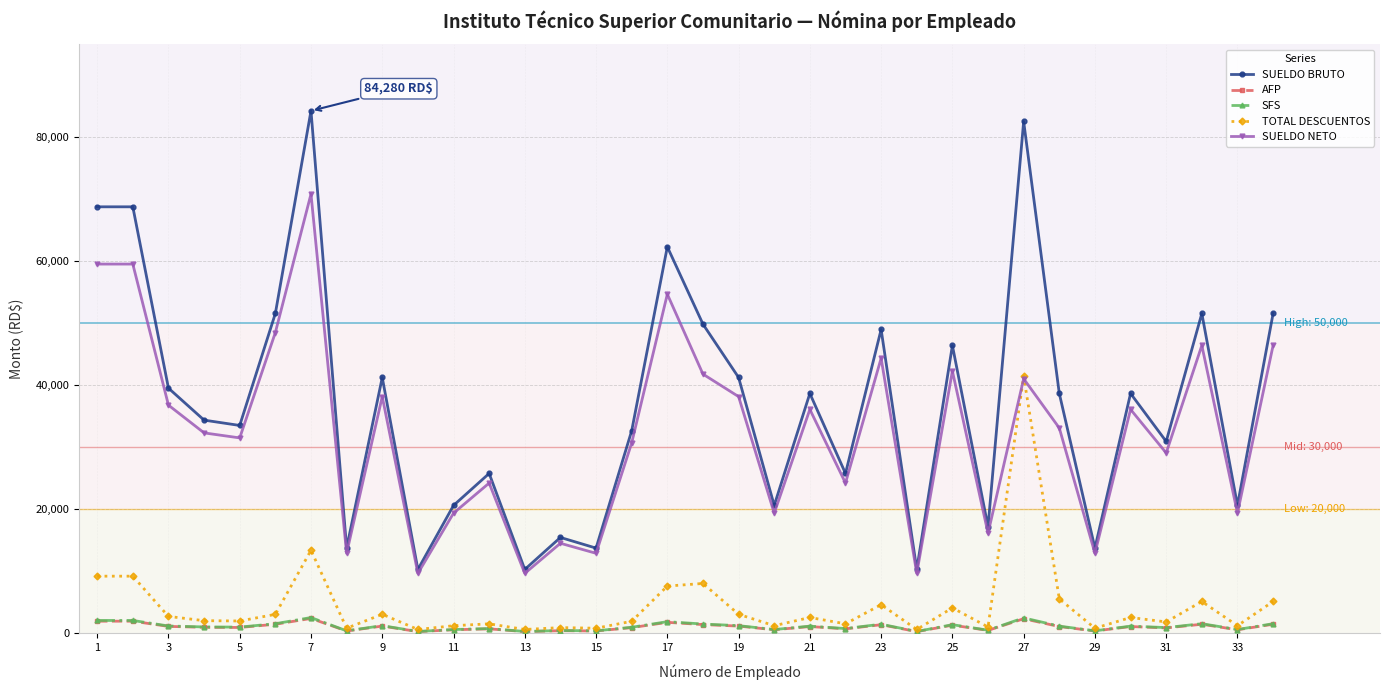

What is the value of the SUELDO NETO point at the 31st from the left?

29105.3